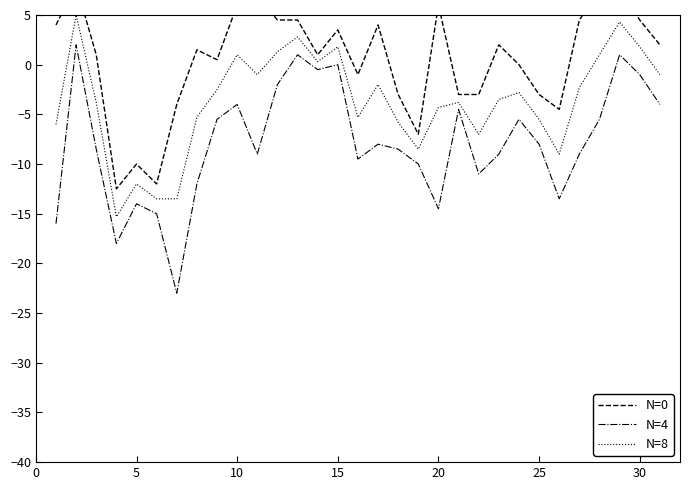

What is the difference between the maximum and minimum values in the N=4 series?

25.0